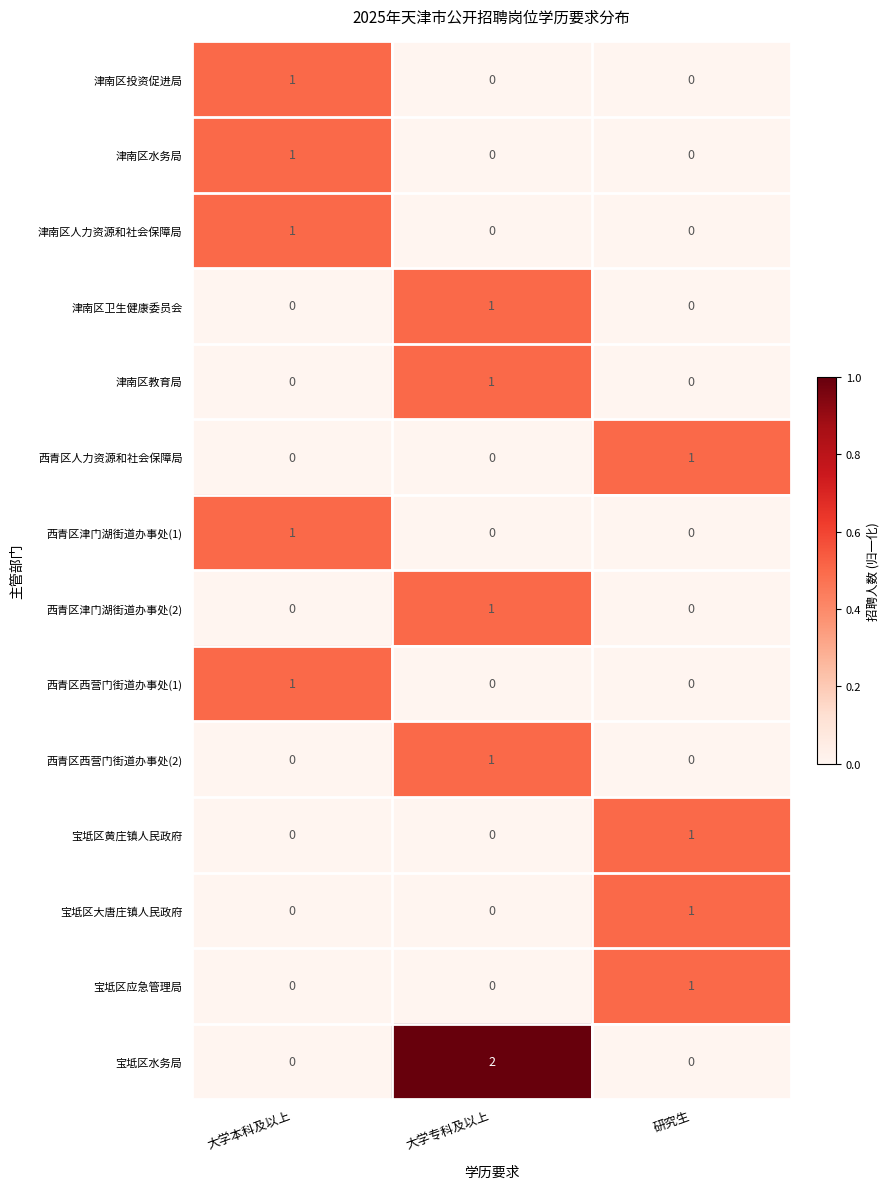

Which series has the largest total across all categories?

宝坻区水务局